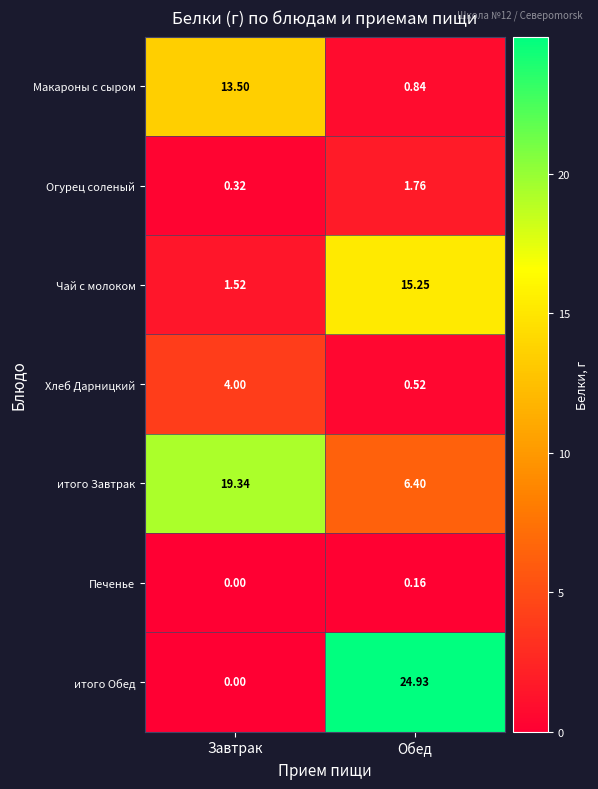

What is the spread (max minus min) of values at Обед?

24.8